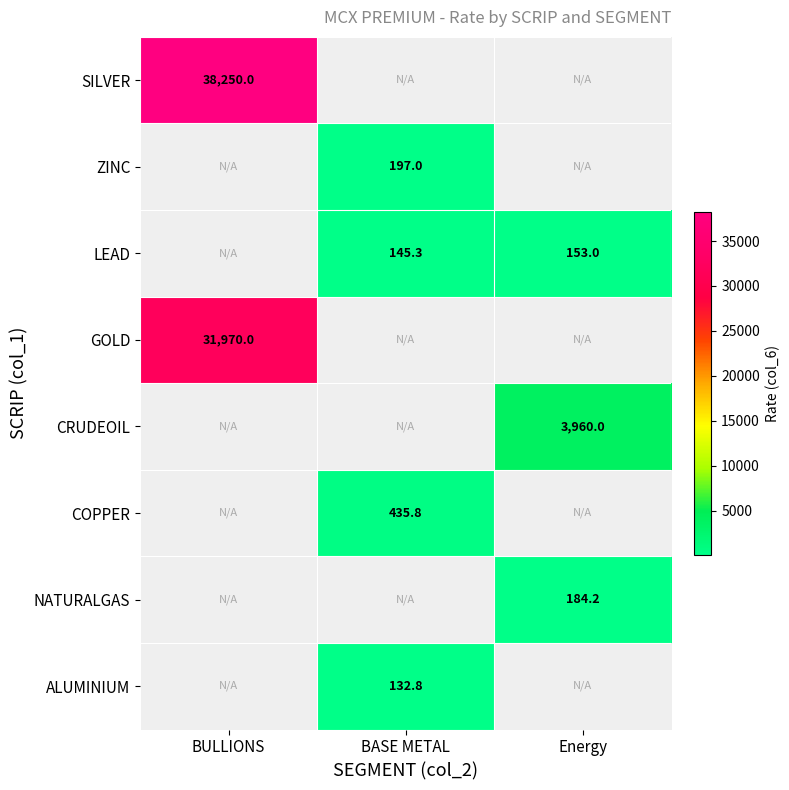

True or false: LEAD has a value of 38.6 at BASE METAL.

False